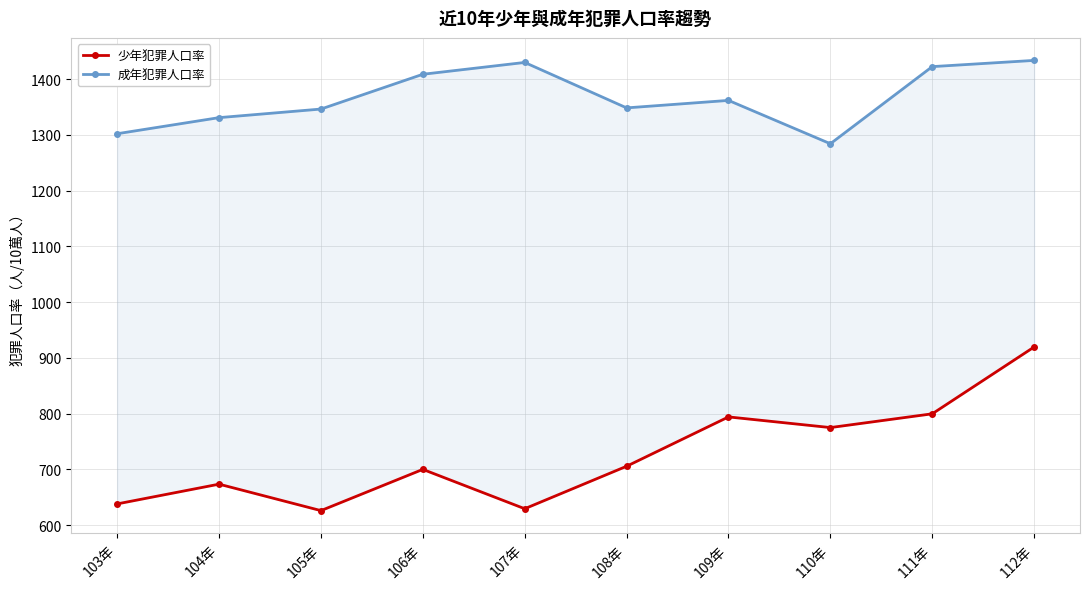

At which category is the sum across all series the highest?

112年